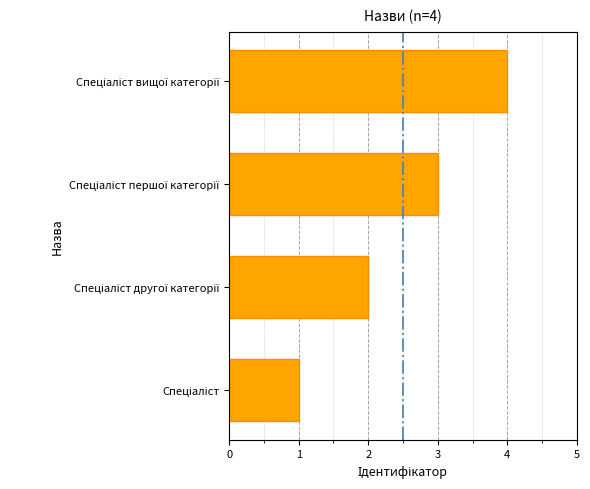

What is the difference between the maximum and minimum values?

3